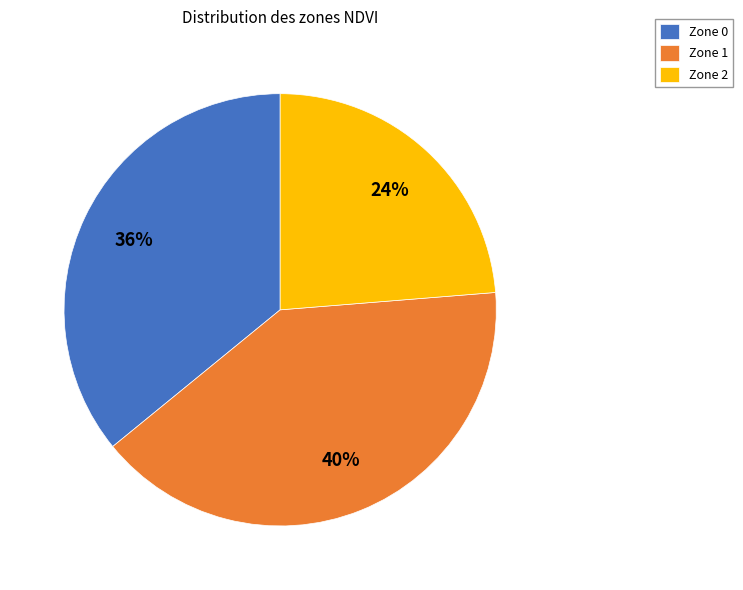

Which slice is the smallest?

Zone 2